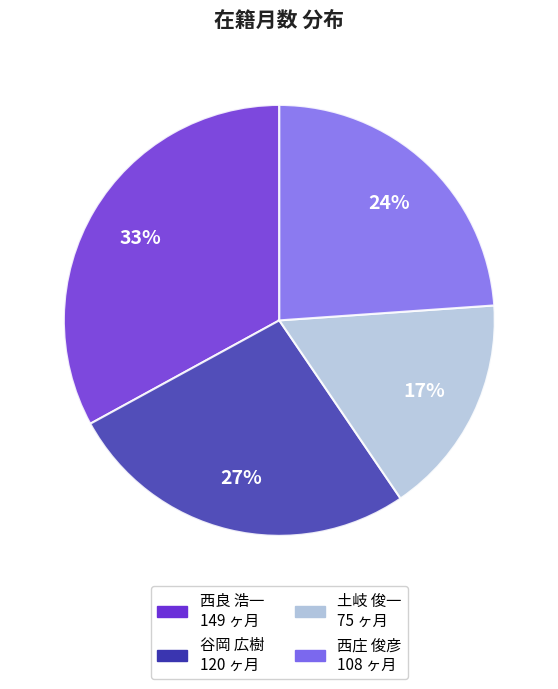

Between 谷岡 広樹 and 西庄 俊彦, which is larger?

谷岡 広樹